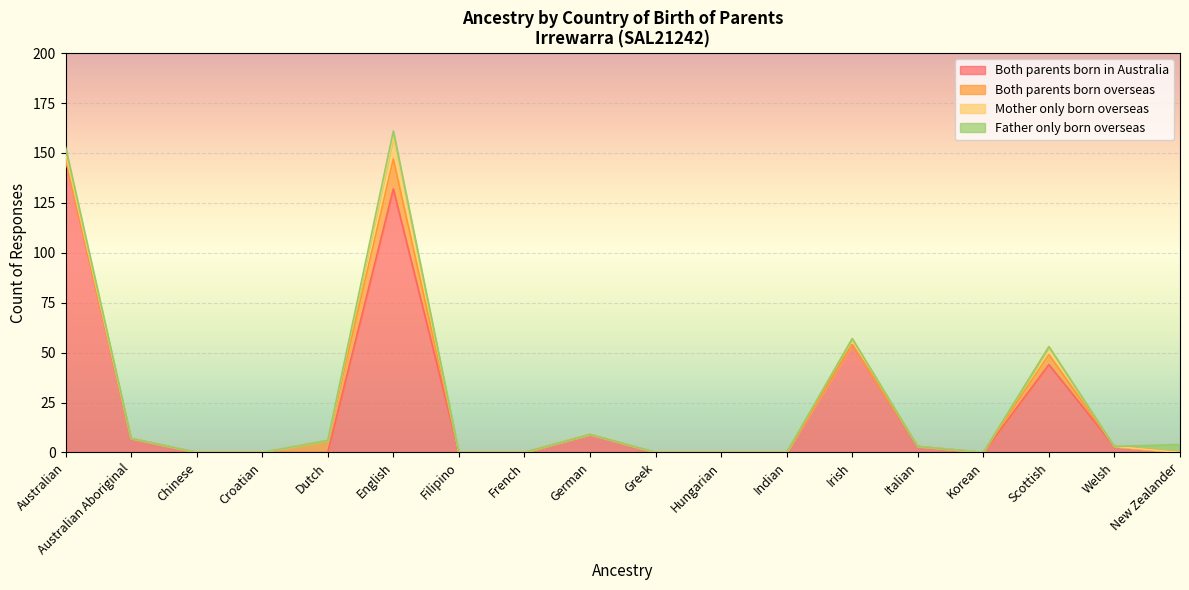

Is the value of Both parents born in Australia at Filipino greater than the value of Mother only born overseas at Scottish?

No